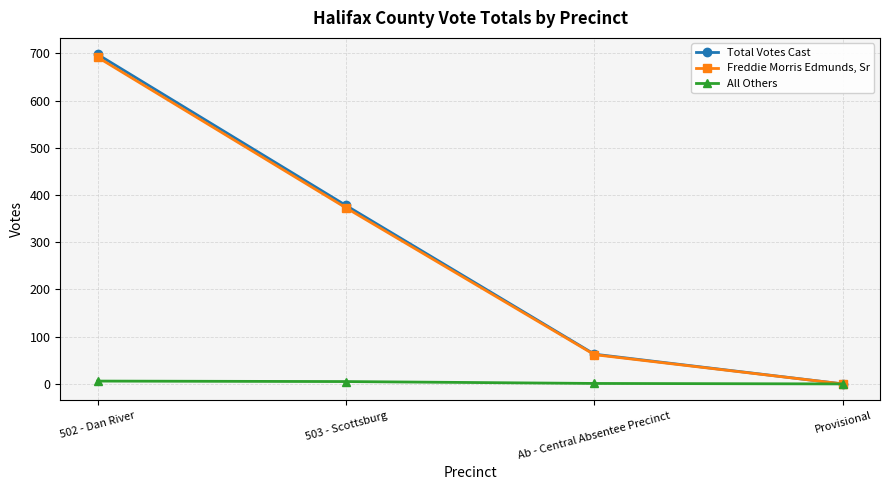

Which series has the widest spread of values?

Total Votes Cast